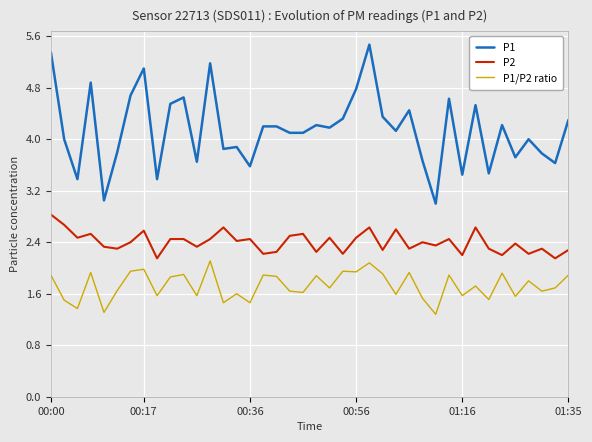

Rank the series by their average value, from lowest to highest.

P1/P2 ratio, P2, P1